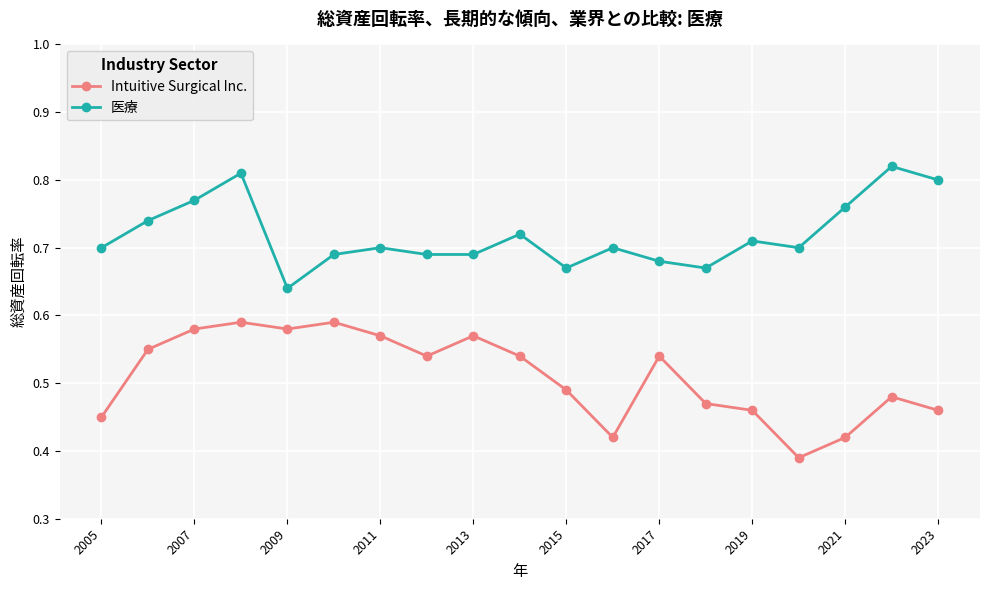

What is the sum of all Intuitive Surgical Inc. values?

9.7